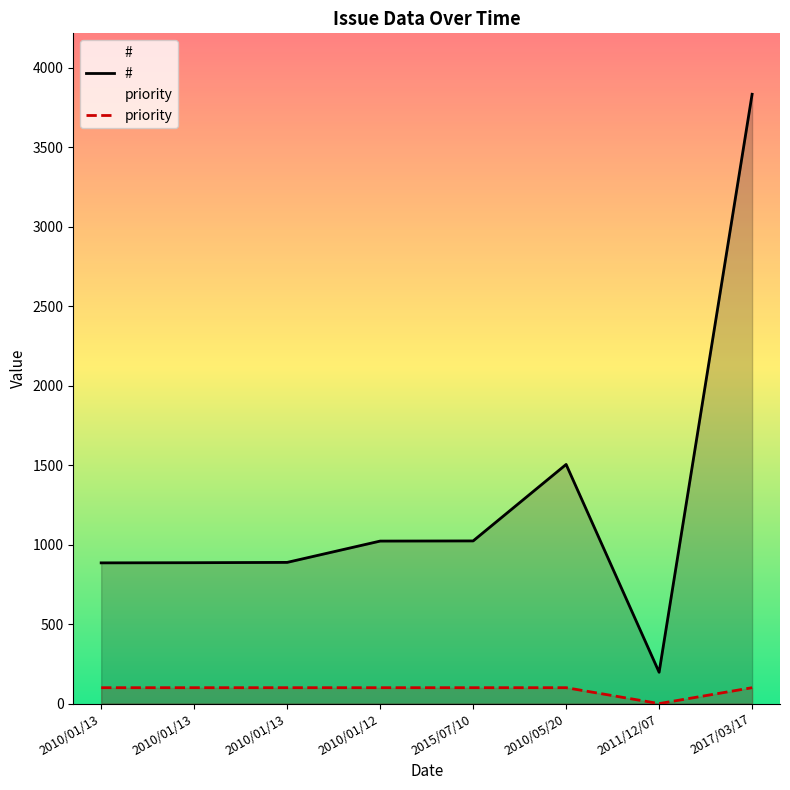

Does the chart have visible grid lines?

No